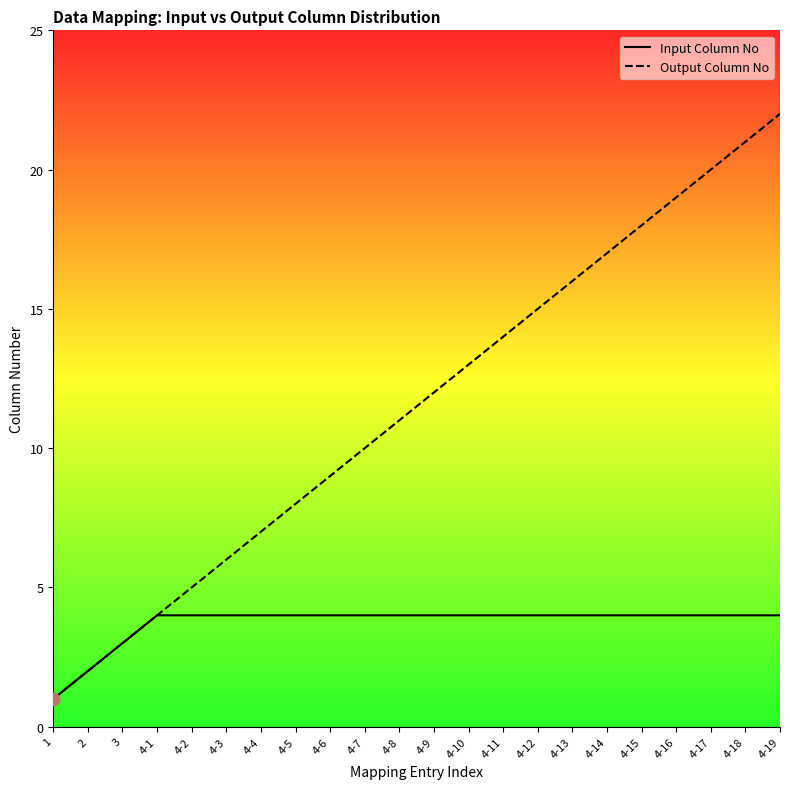

Is the value of Input Column No at 4-11 greater than the value of Output Column No at 4-7?

No